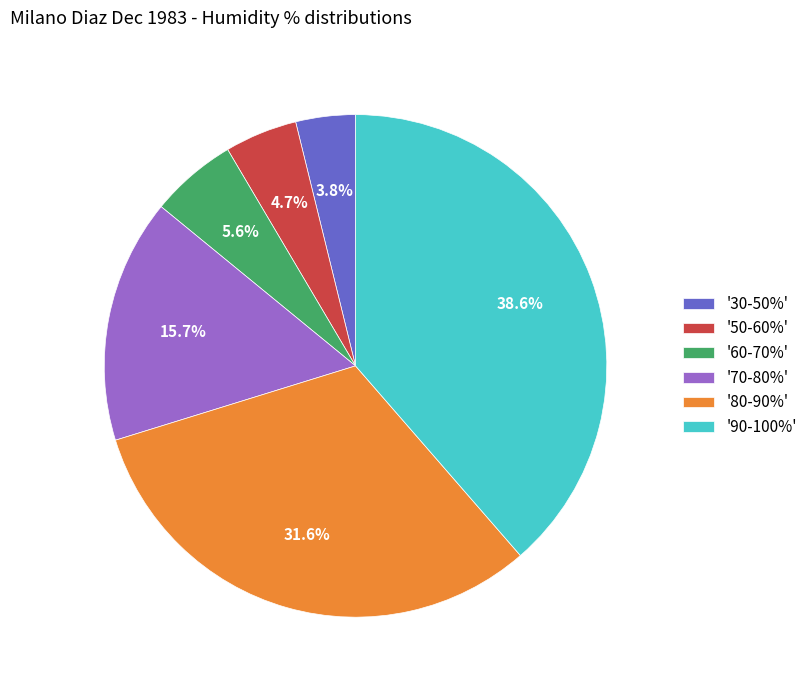

How many slices are in this pie chart?

6